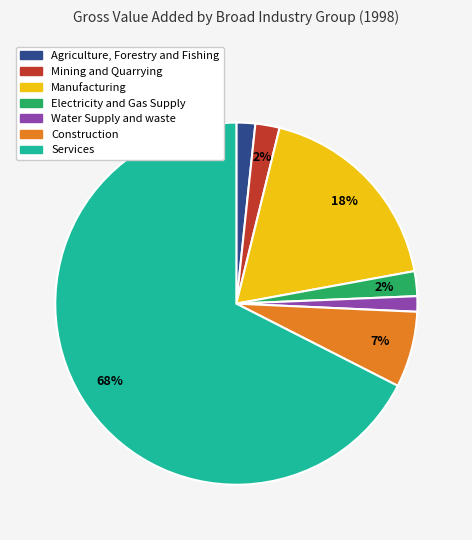

True or false: Water Supply and waste accounts for 13% of the total.

False